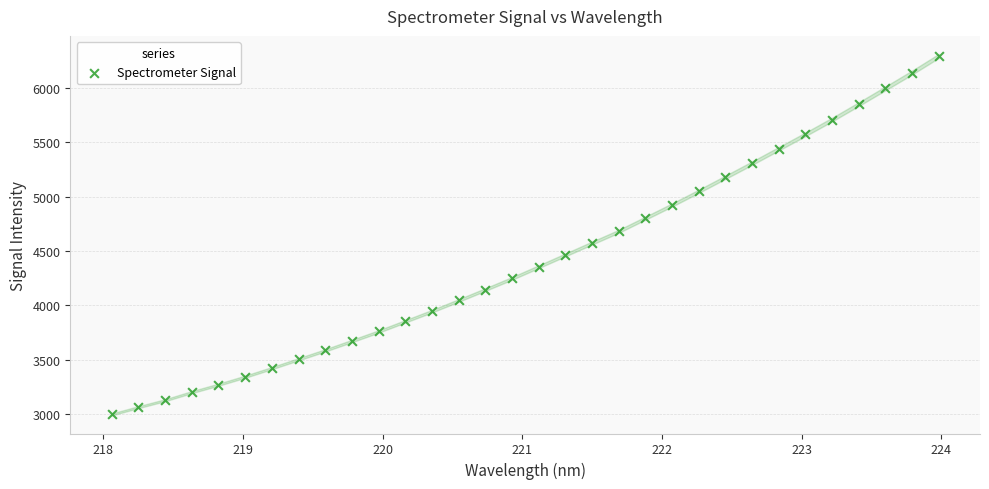

What is the range of Y values (max minus min)?

3301.6